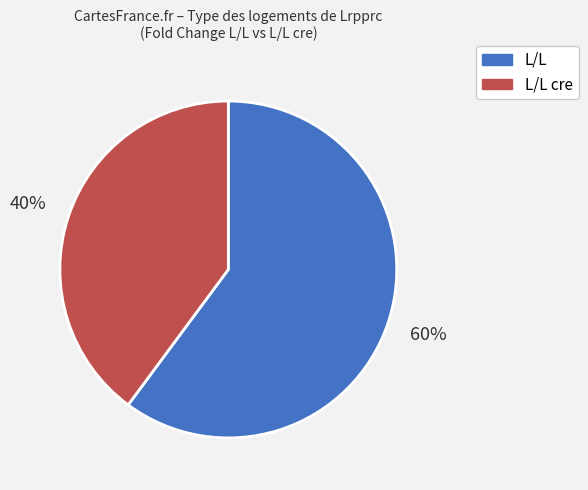

To the nearest percent, what is the average slice percentage?

50%